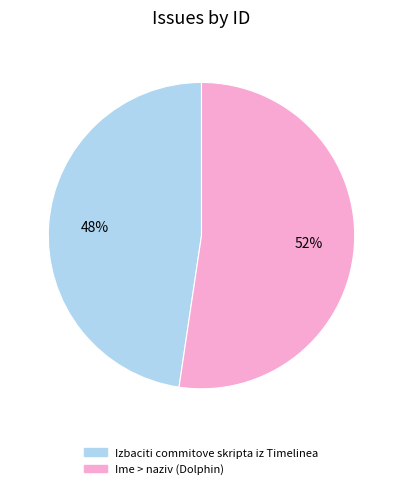

Approximately how many times larger is the value at Ime > naziv (Dolphin) compared to Izbaciti commitove skripta iz Timelinea?

1.1